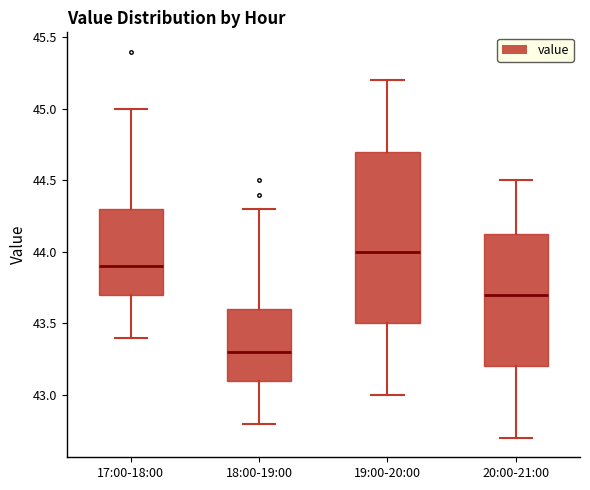

Reading left to right, transcribe this box plot: for each box, give where its median line is, the range the box spans, and where its two whiskers end, as read against the y-axis. The values are not printed on the chart, so give them approximately, as read against the axis.

17:00-18:00: median 43.90, box 43.70 to 44.30, whiskers 43.40 to 45.00
18:00-19:00: median 43.30, box 43.10 to 43.60, whiskers 42.80 to 44.30
19:00-20:00: median 44.00, box 43.50 to 44.70, whiskers 43.00 to 45.20
20:00-21:00: median 43.70, box 43.20 to 44.15, whiskers 42.70 to 44.50